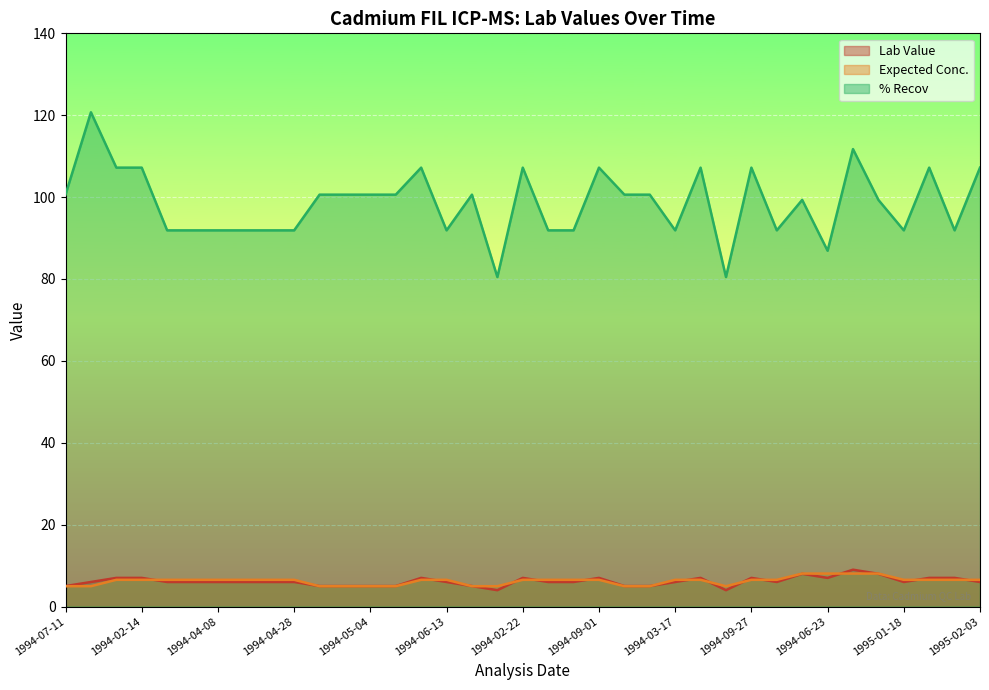

Which series changed the most between 1994-07-12 and 1994-06-13?

% Recov